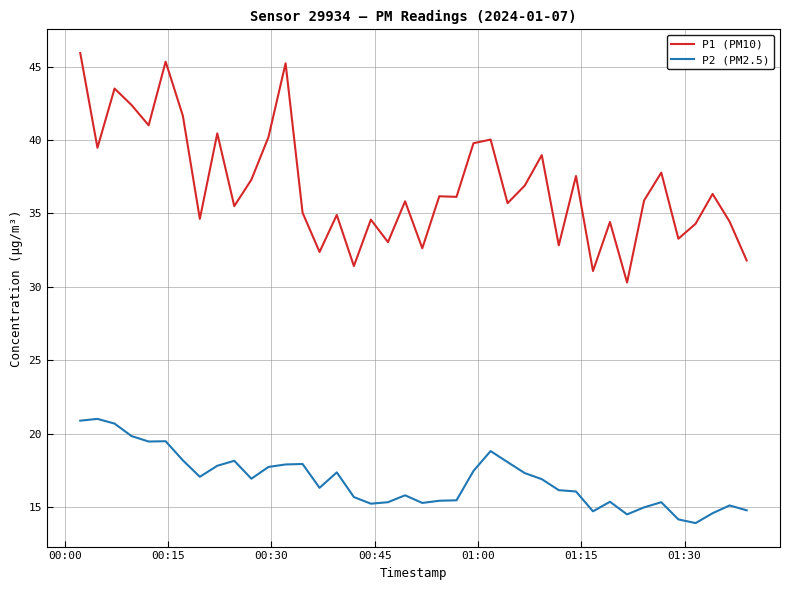

True or false: P1 (PM10) and P2 (PM2.5) intersect in this chart.

False